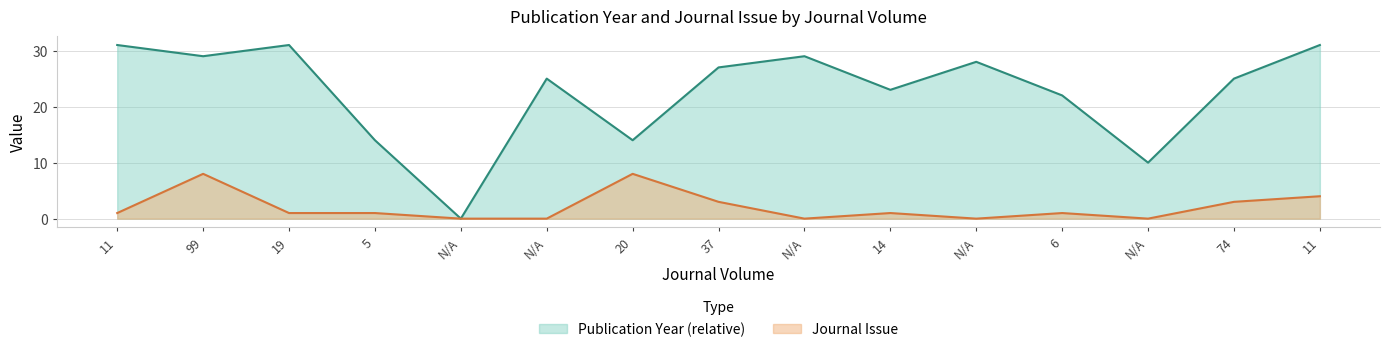

What is the label of the 8th point from the right?

37